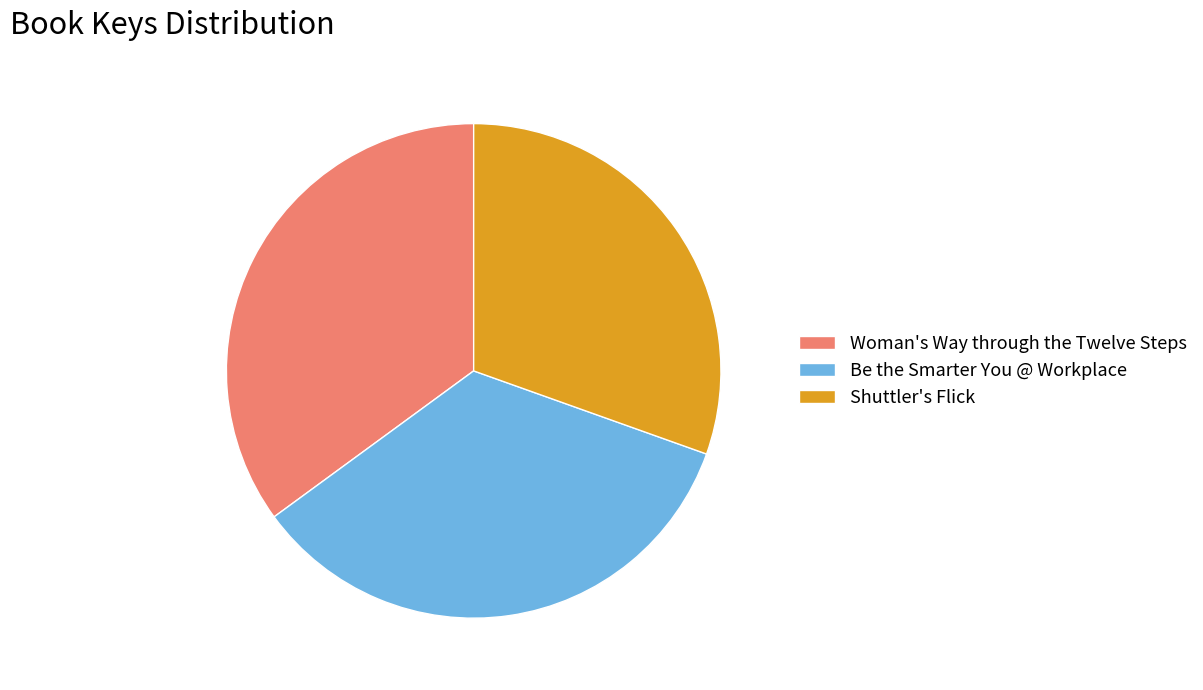

Do Woman's Way through the Twelve Steps and Be the Smarter You @ Workplace together represent more than half of the pie?

Yes